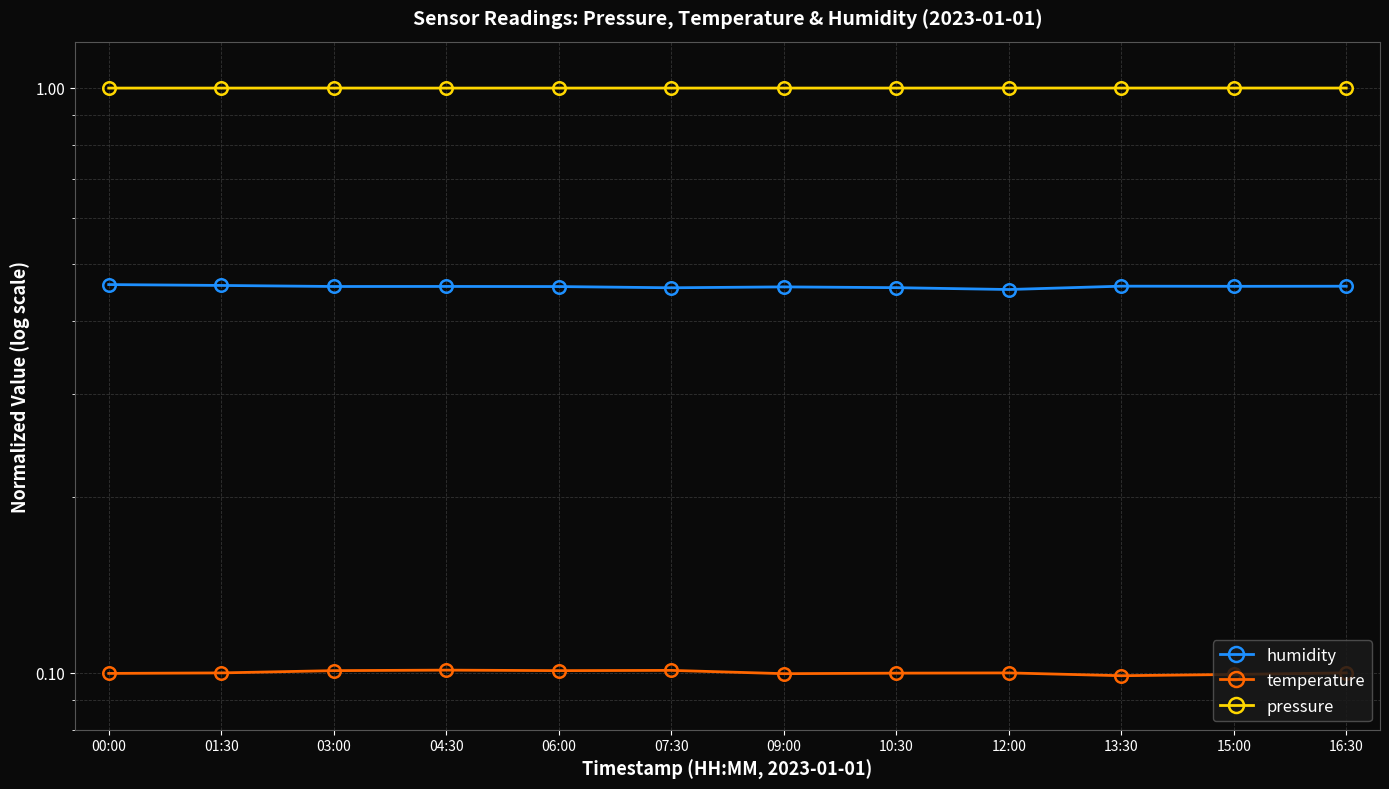

True or false: pressure has a value of 1.7 at 13:30.

False